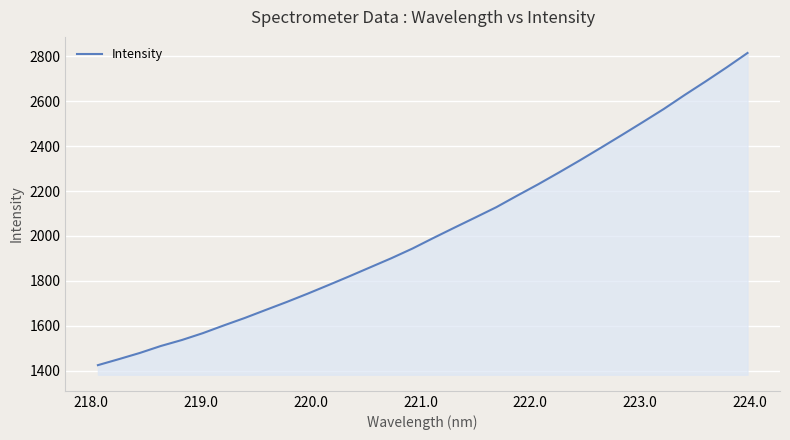

What is the minimum value shown in the chart?

1424.6